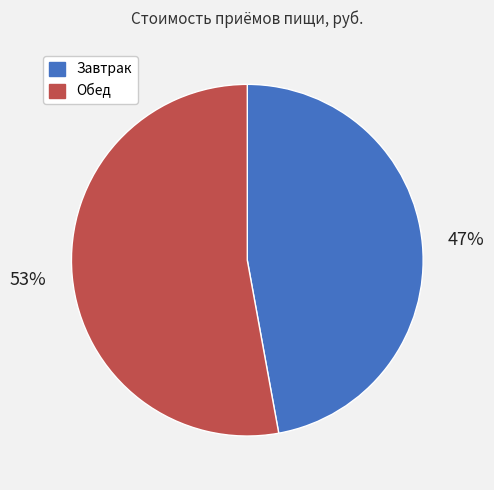

Do Обед and Завтрак together represent more than half of the pie?

Yes